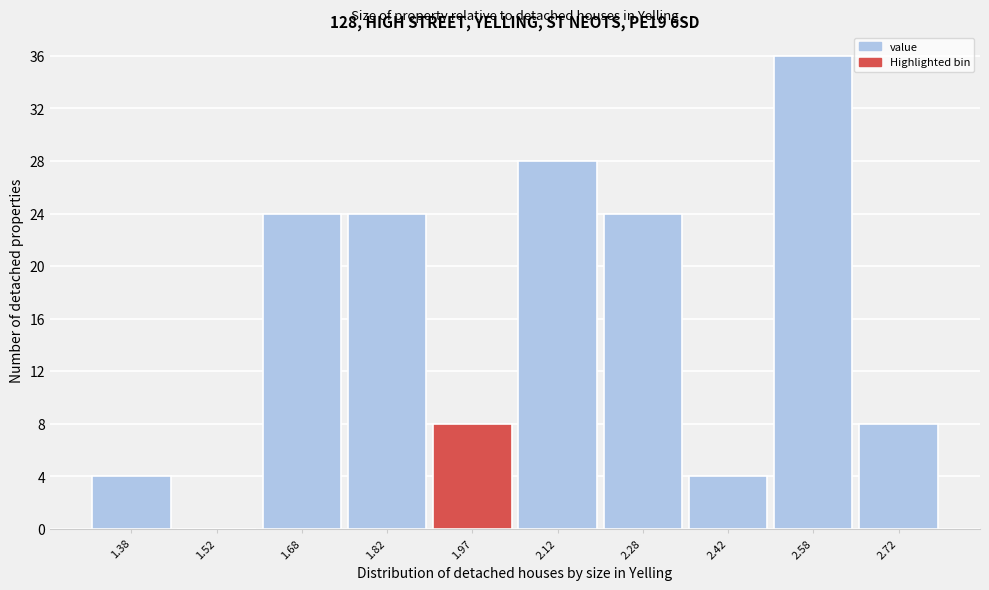

Over which range of the x-axis is the bar tallest?

2.50 to 2.65